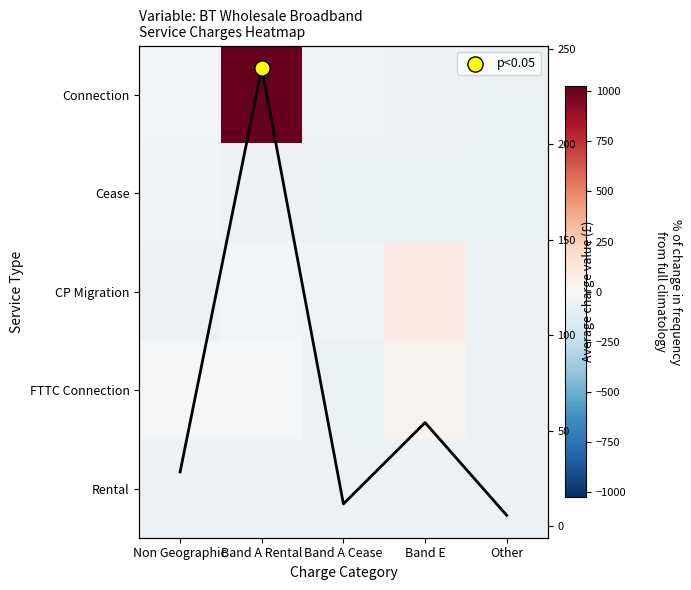

What is the minimum value for CP Migration?

-57.0